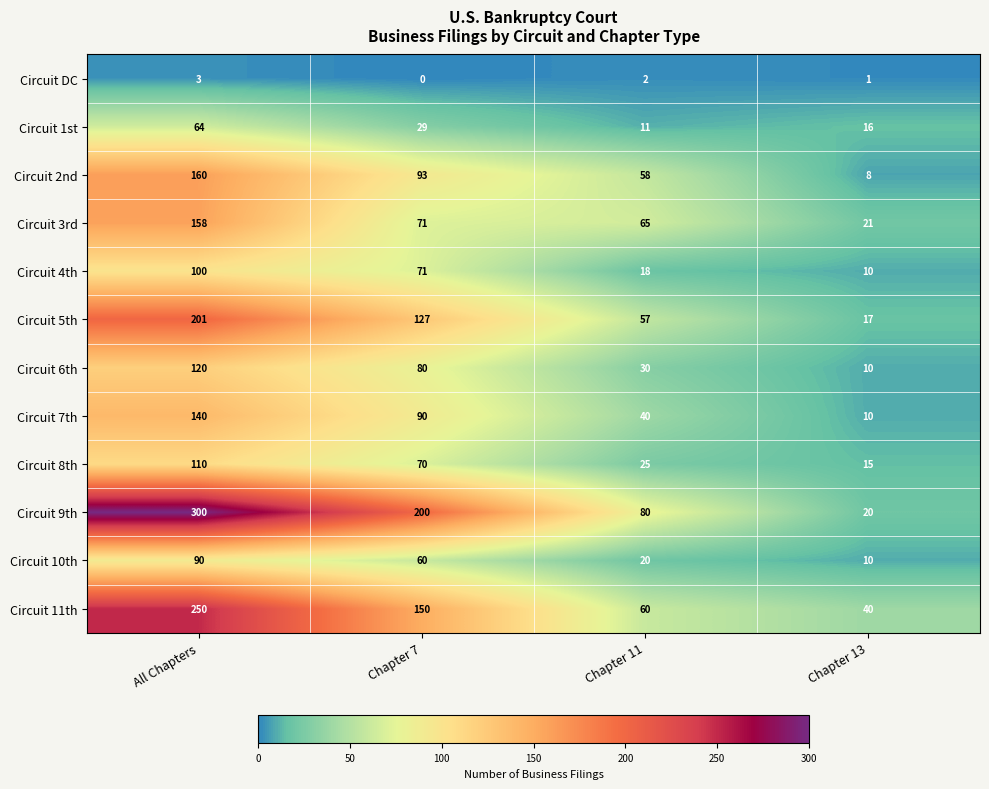

What is the total value across all series at Chapter 13?

178